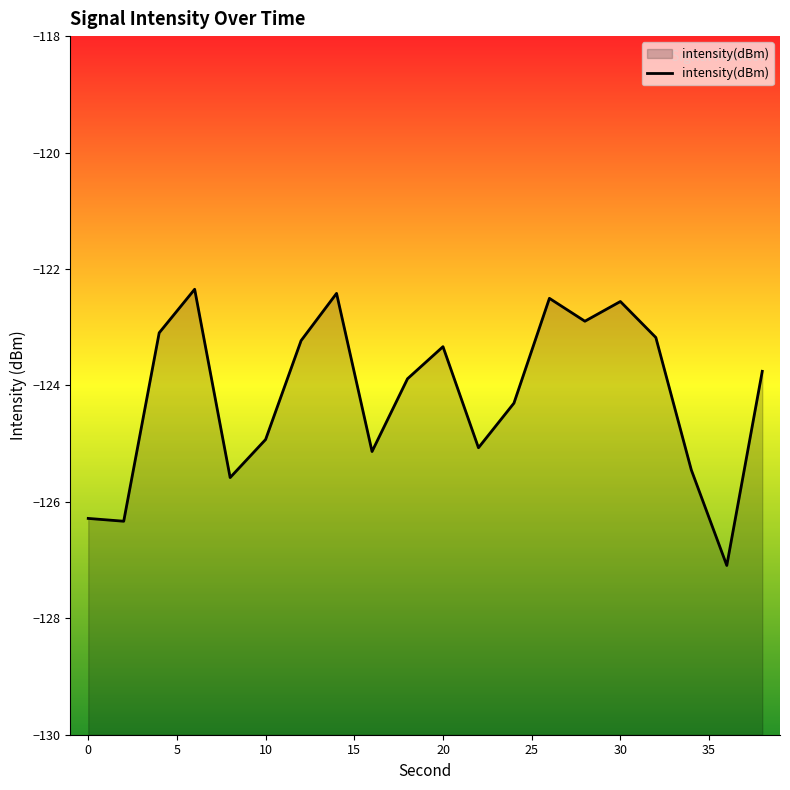

Reading left to right, extract all data points from this chart.

0=-126.3	2=-126.3	4=-123.1	6=-122.3	8=-125.6	10=-124.9	12=-123.2	14=-122.4	16=-125.1	18=-123.9	20=-123.3	22=-125.1	24=-124.3	26=-122.5	28=-122.9	30=-122.6	32=-123.2	34=-125.5	36=-127.1	38=-123.8